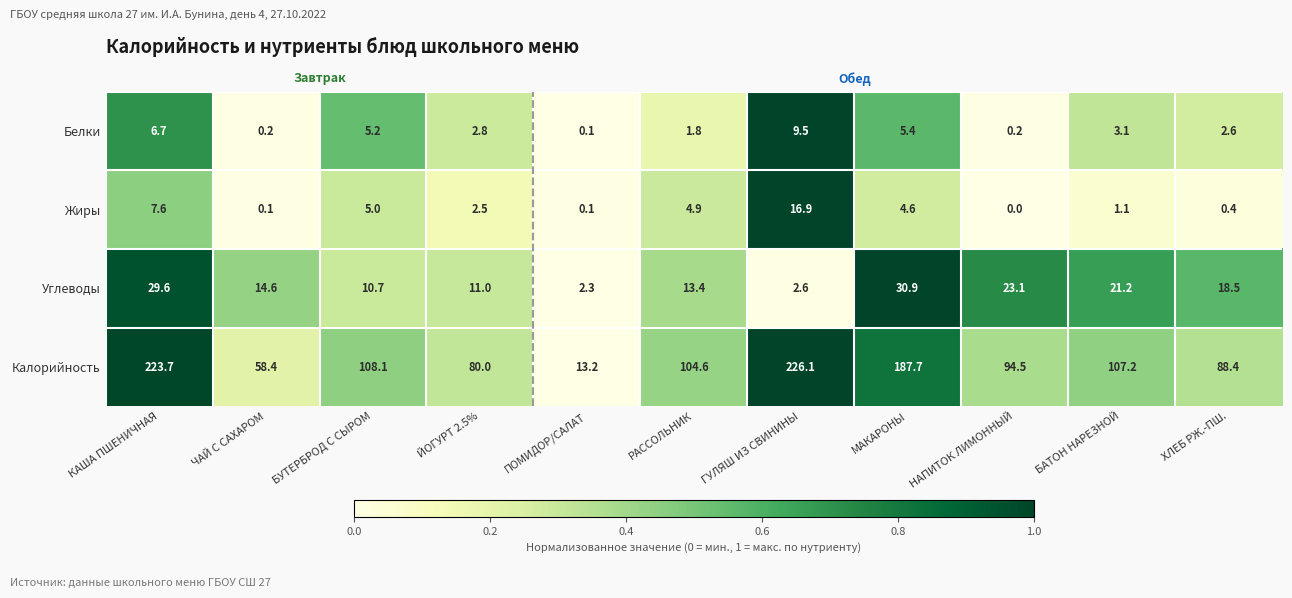

How many values in the Белки series are below 2?

4